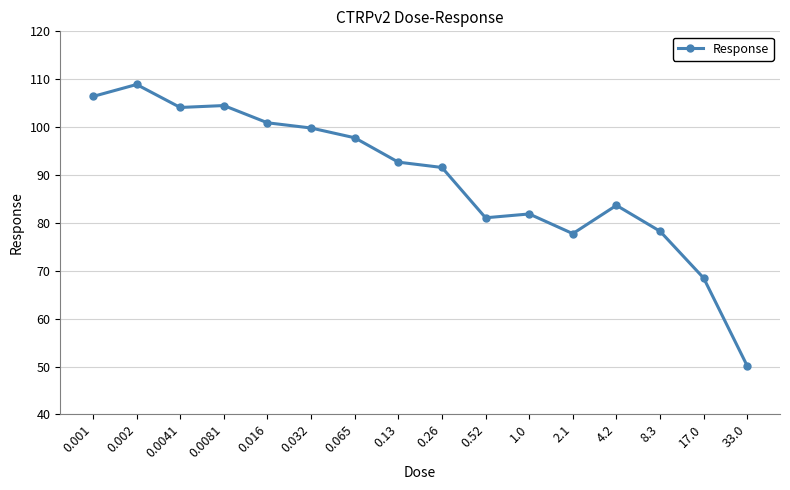

What is the sum of the values at 0.0041 and 0.001?

210.5